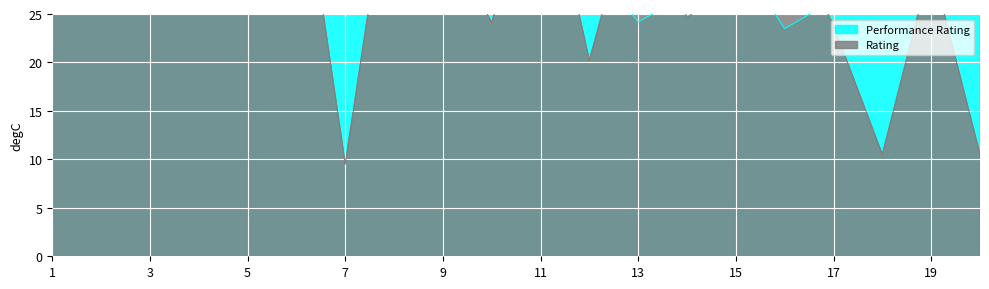

Between 18 and 19, which is larger?

18